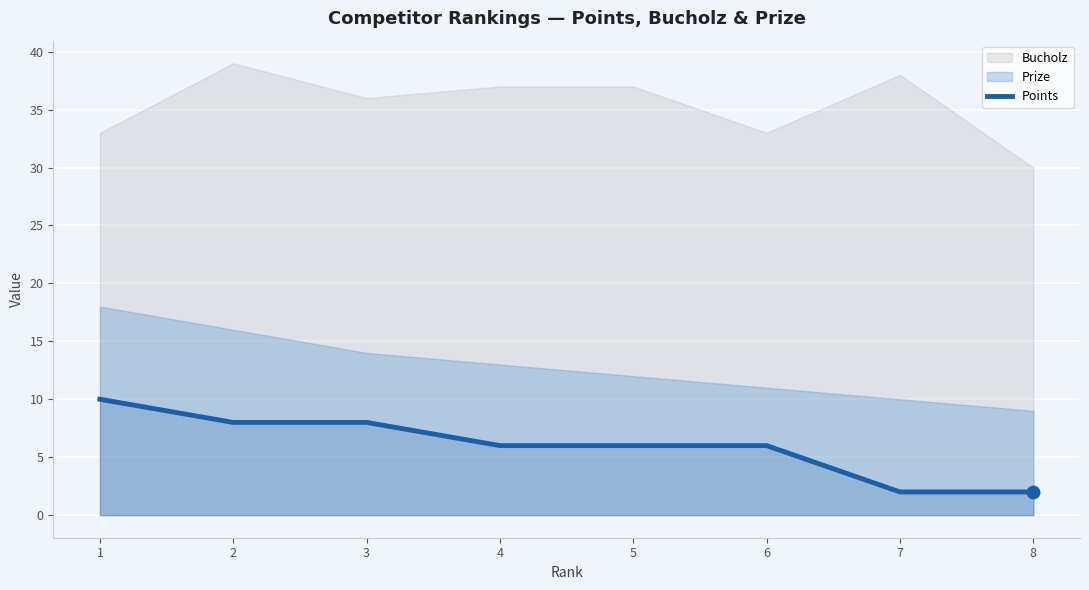

What is the difference between the maximum and minimum values?

8